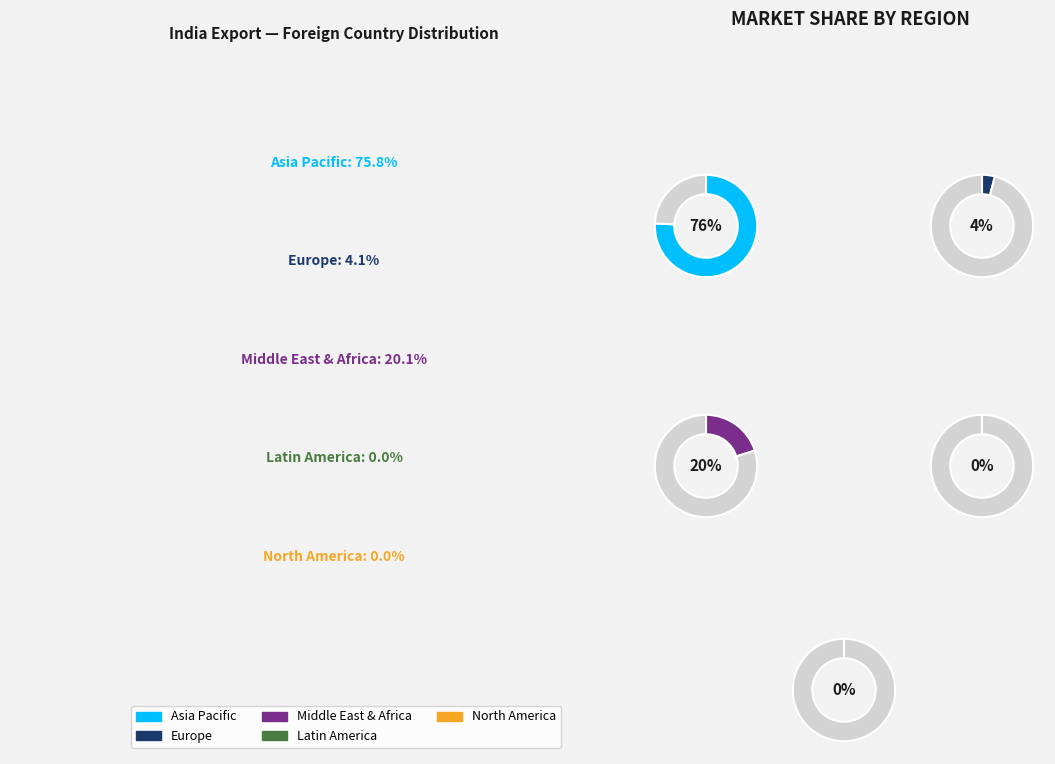

Does any single category account for the majority?

Yes